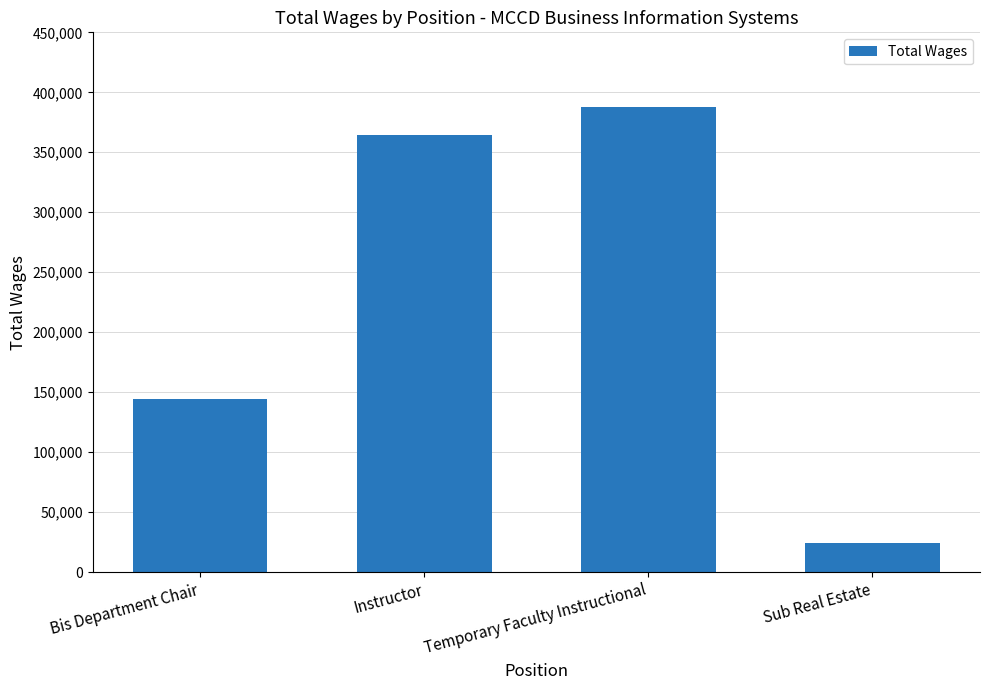

How many values are below 364555?

2